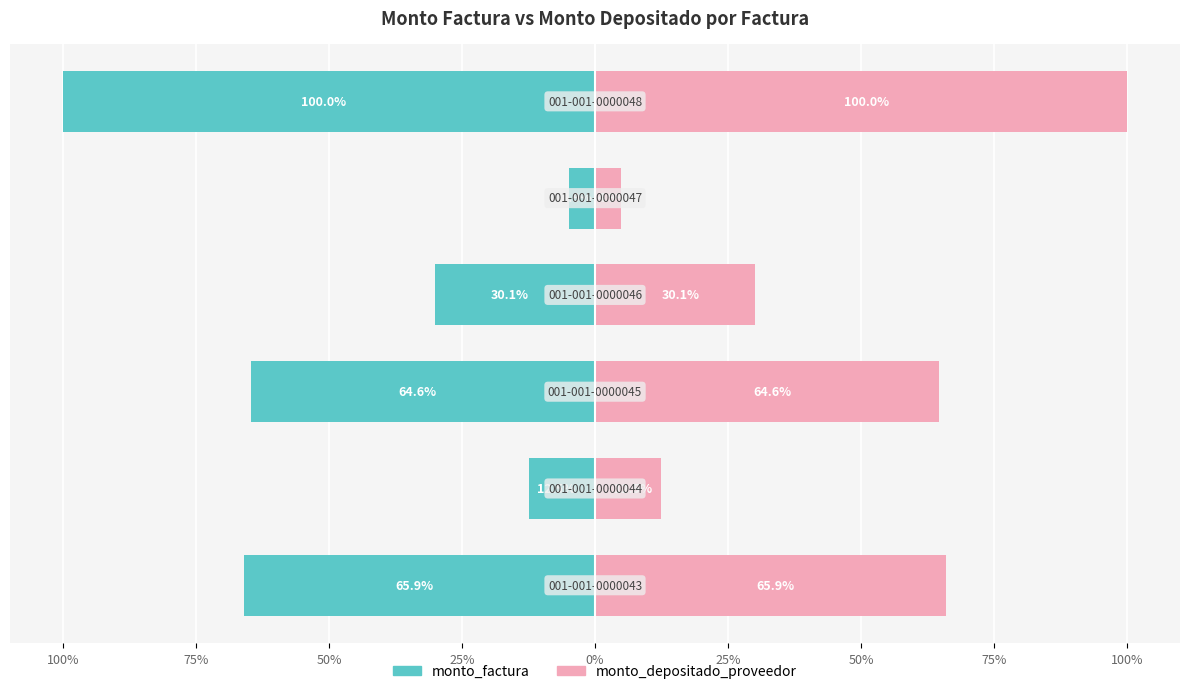

Reading left to right, transcribe all the data shown in this chart.

monto_factura: 100%=-65.9	75%=-12.5	50%=-64.6	25%=-30.1	0%=-4.9	25%=-100.0
monto_depositado_proveedor: 100%=65.9	75%=12.5	50%=64.6	25%=30.1	0%=4.9	25%=100.0